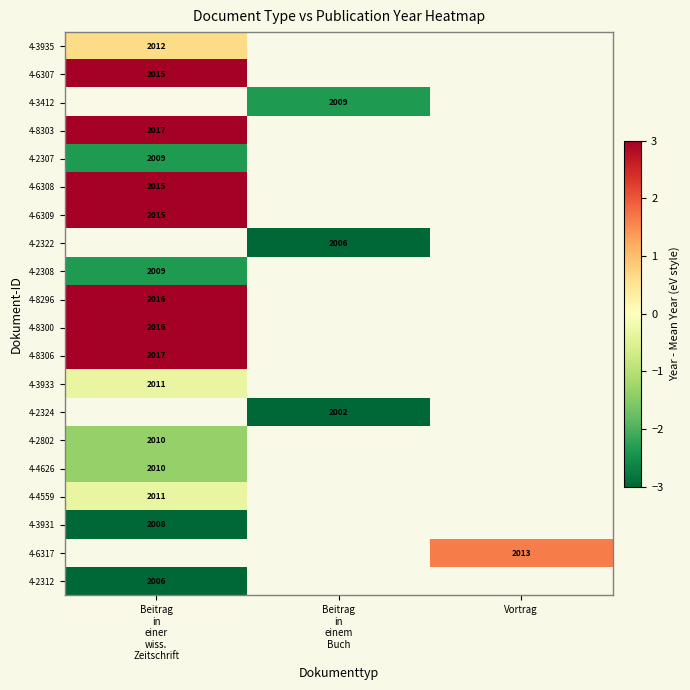

At how many categories does at least one series exceed -8?

3